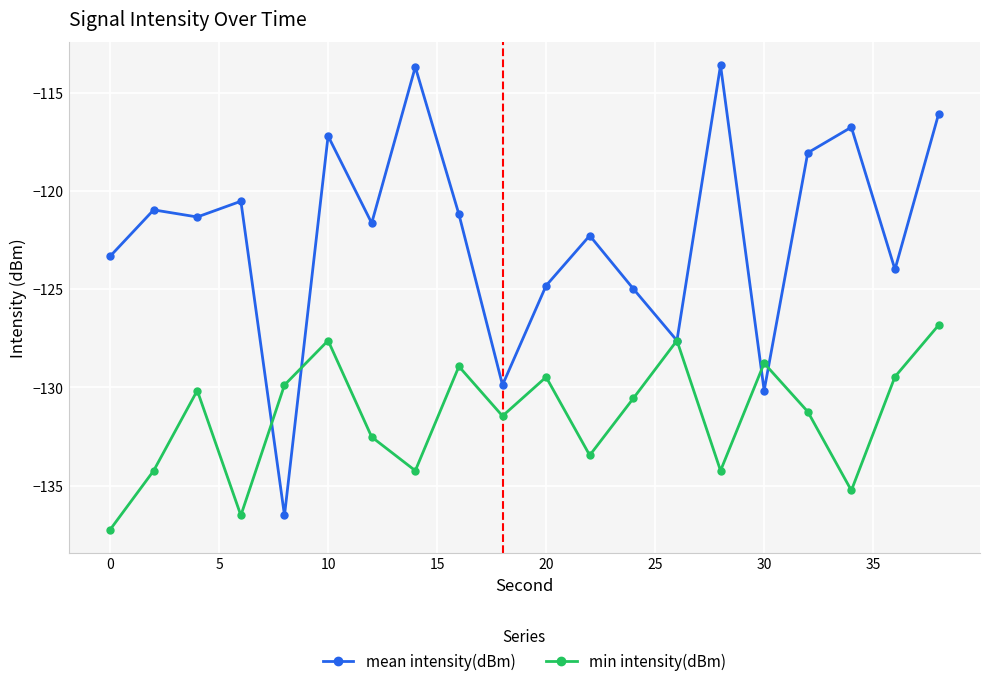

How many interior local valleys does the min intensity(dBm) series have?

6